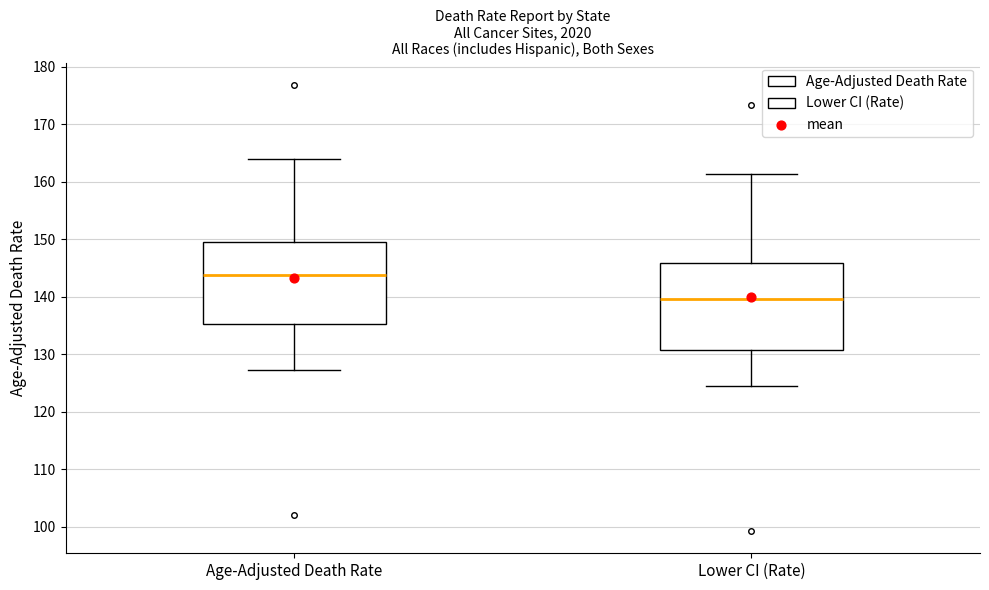

Where is the lower edge of the box for Lower CI (Rate) on the y-axis? The values are not printed on the chart, so give them approximately, as read against the axis.

131